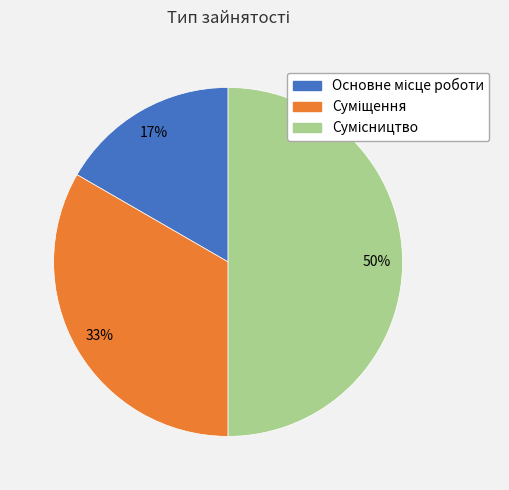

How many slices are in this pie chart?

3